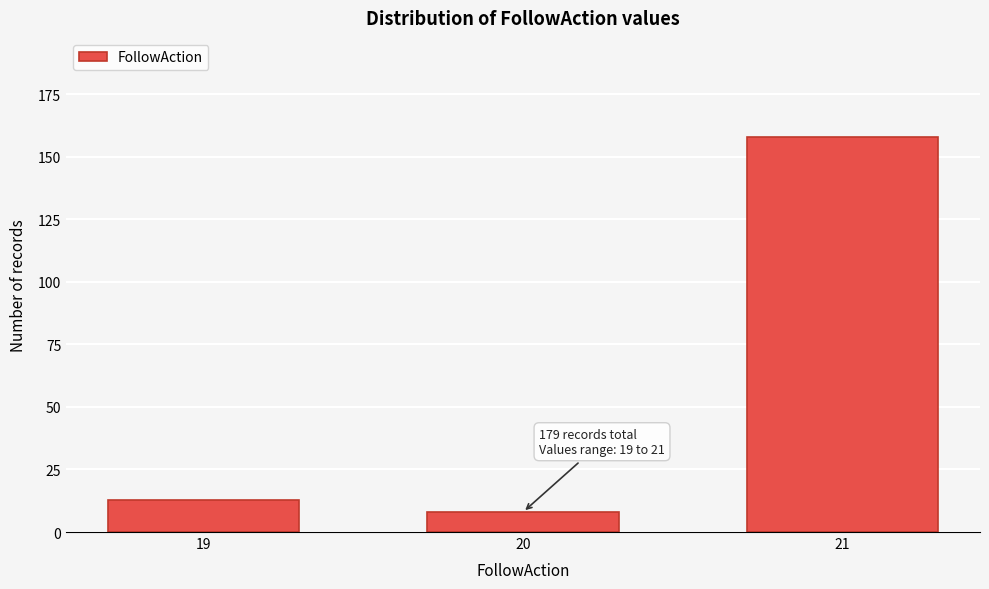

Reading left to right, transcribe all the data shown in this chart.

19=13	20=8	21=158